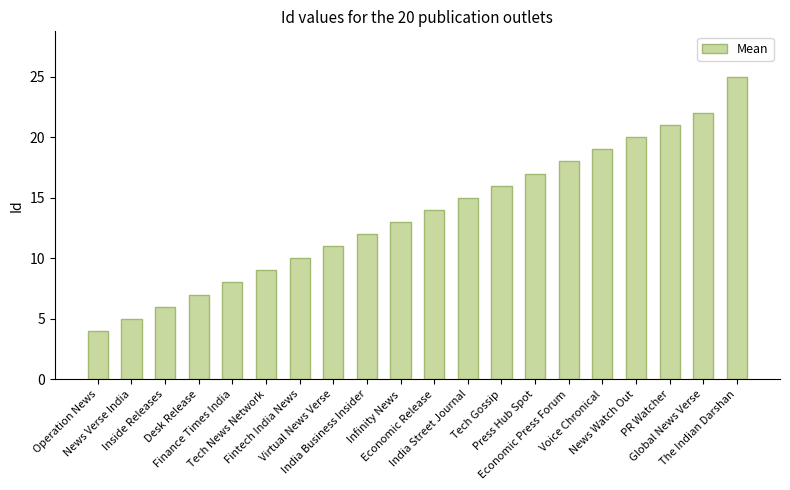

Rank the categories by value from highest to lowest.

The Indian Darshan, Global News Verse, PR Watcher, News Watch Out, Voice Chronical, Economic Press Forum, Press Hub Spot, Tech Gossip, India Street Journal, Economic Release, Infinity News, India Business Insider, Virtual News Verse, Fintech India News, Tech News Network, Finance Times India, Desk Release, Inside Releases, News Verse India, Operation News